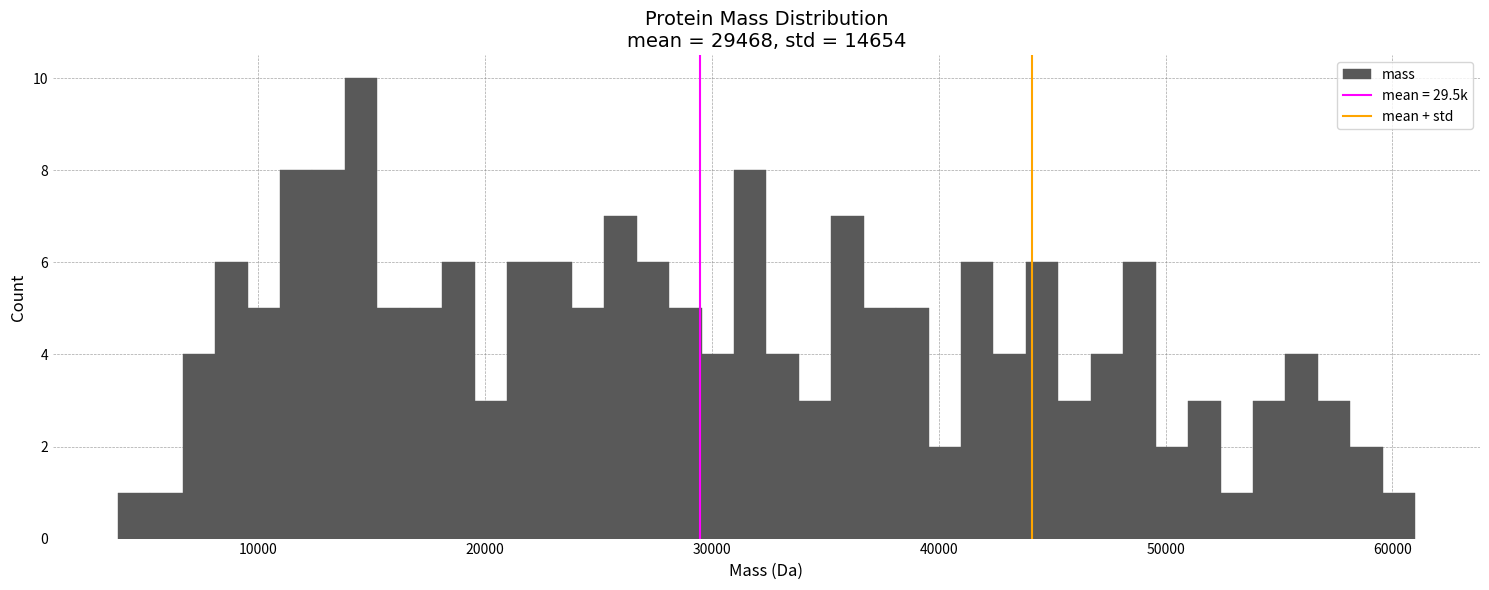

Around what value on the x-axis is the tallest bar? Give the approximate position of its centre, as read against the axis.

15000